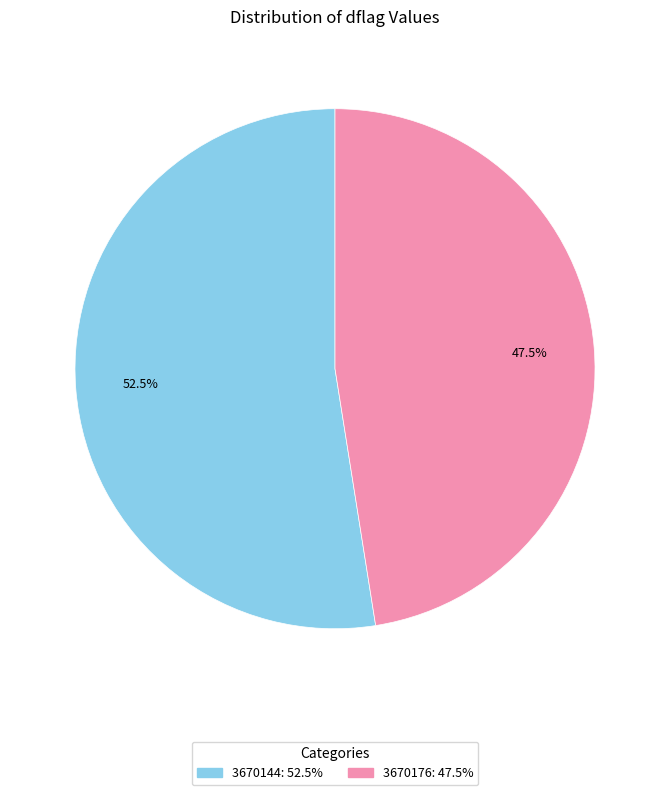

Count the number of slices in the pie.

2